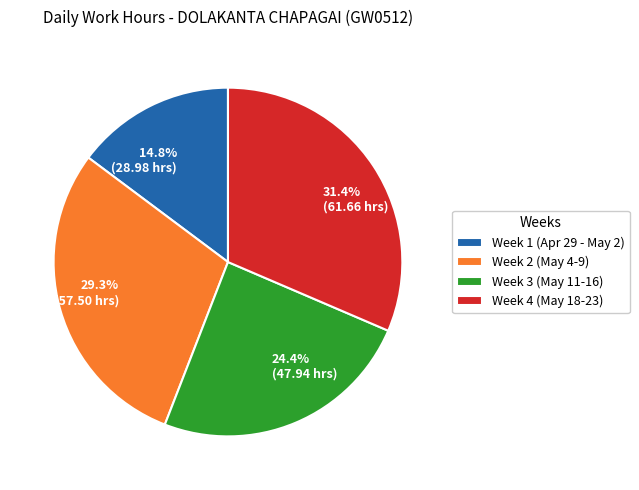

Count the number of slices in the pie.

4